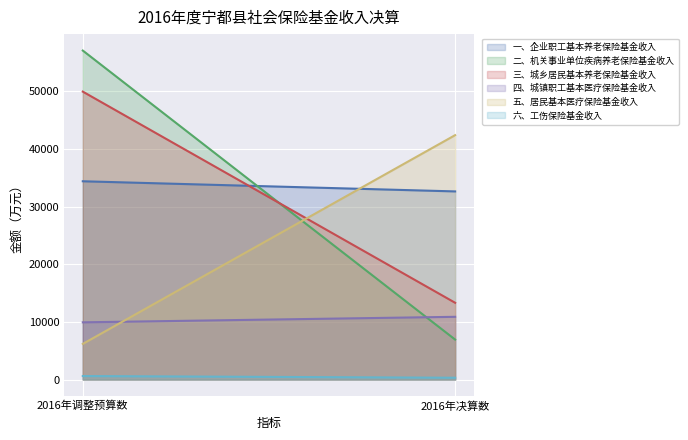

Which label corresponds to the largest value in the chart?

2016年调整预算数